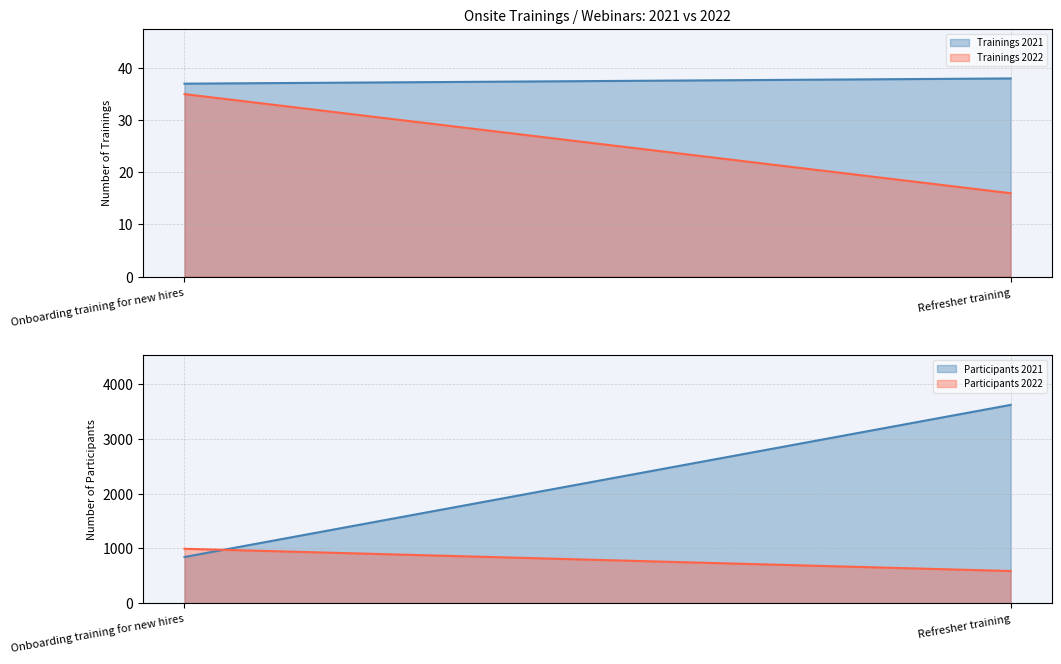

What is the average value of the Trainings 2022 series?

26